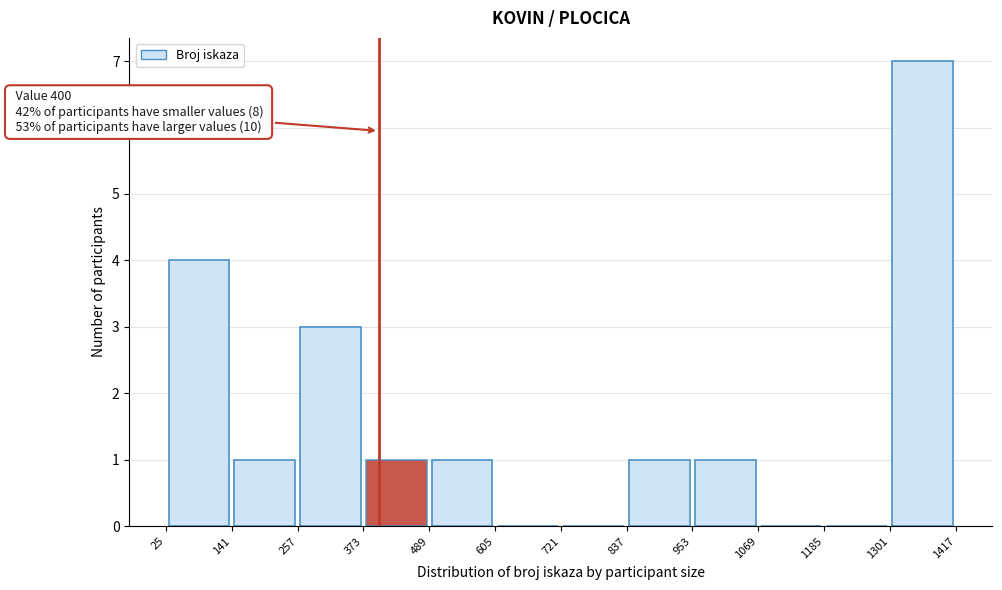

Which range on the x-axis has the tallest bar?

1301 to 1417